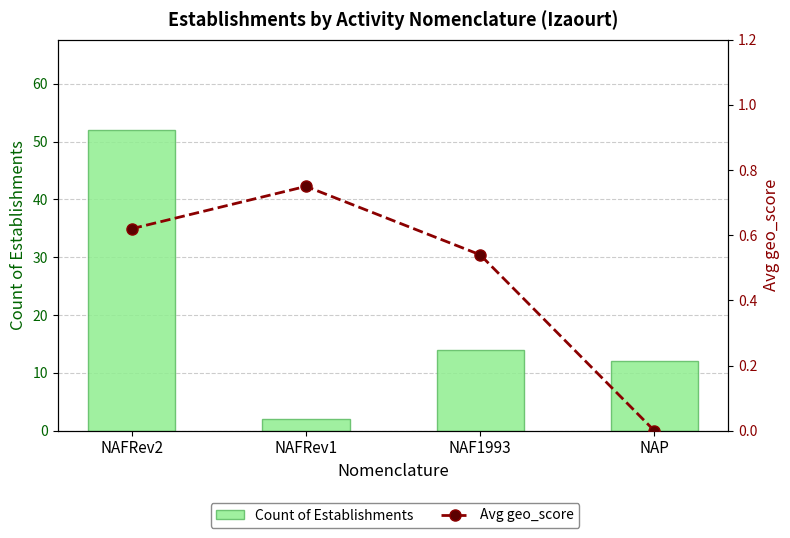

What is the difference between the highest and lowest values at NAP?

12.0